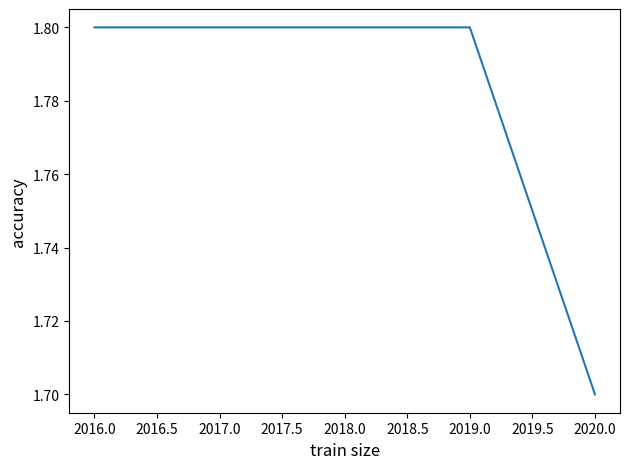

What position from the right is 2020.0?

1